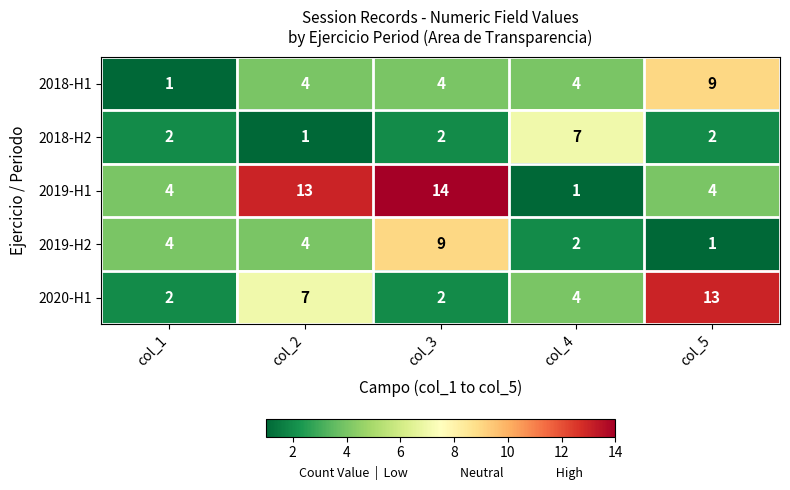

Which category has the lowest value in the 2019-H1 series?

col_4